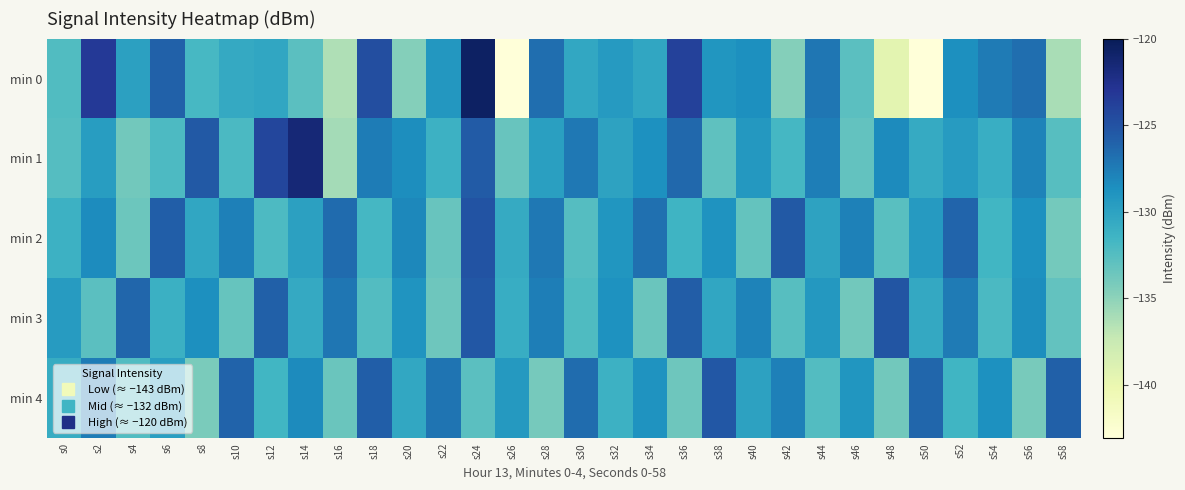

Rank the series by their maximum value, from highest to lowest.

min 0, min 1, min 2, min 3, min 4